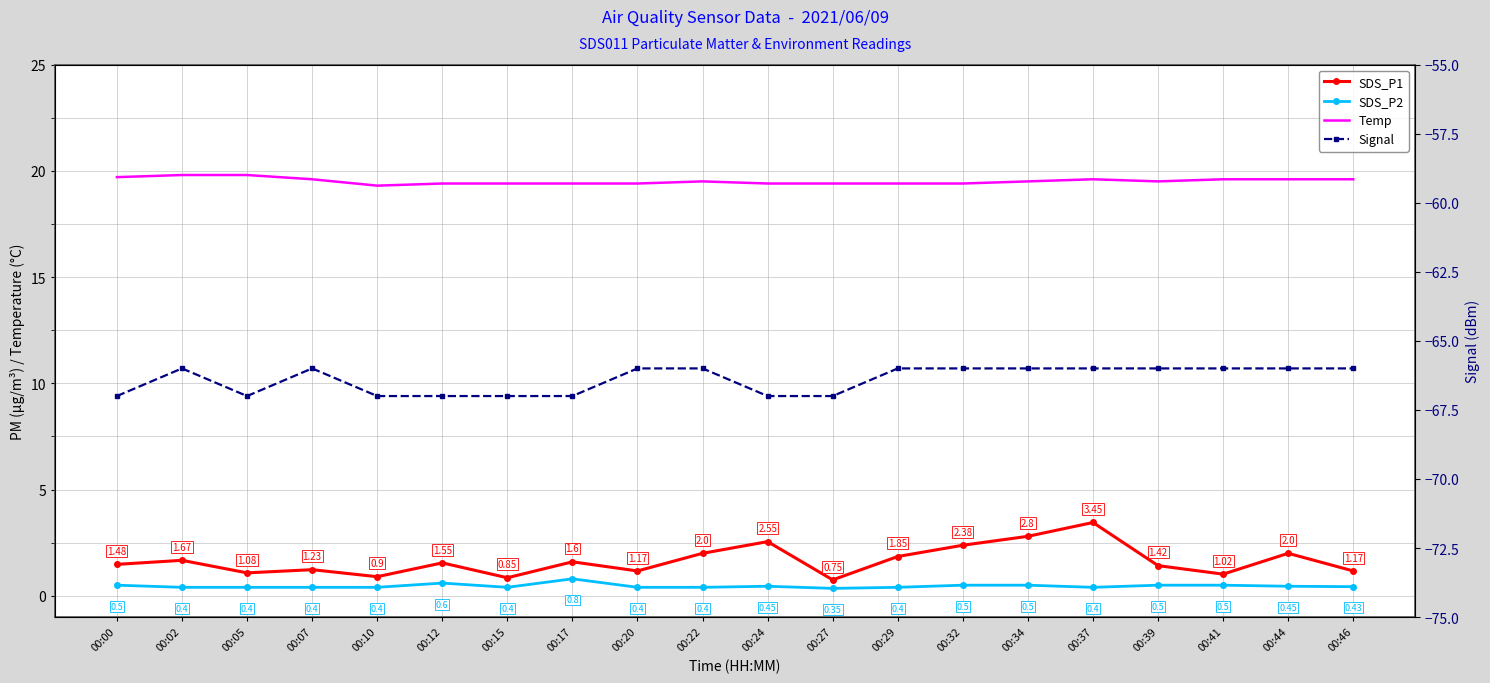

The value of Signal at 00:29 is -66.0. True or false?

True